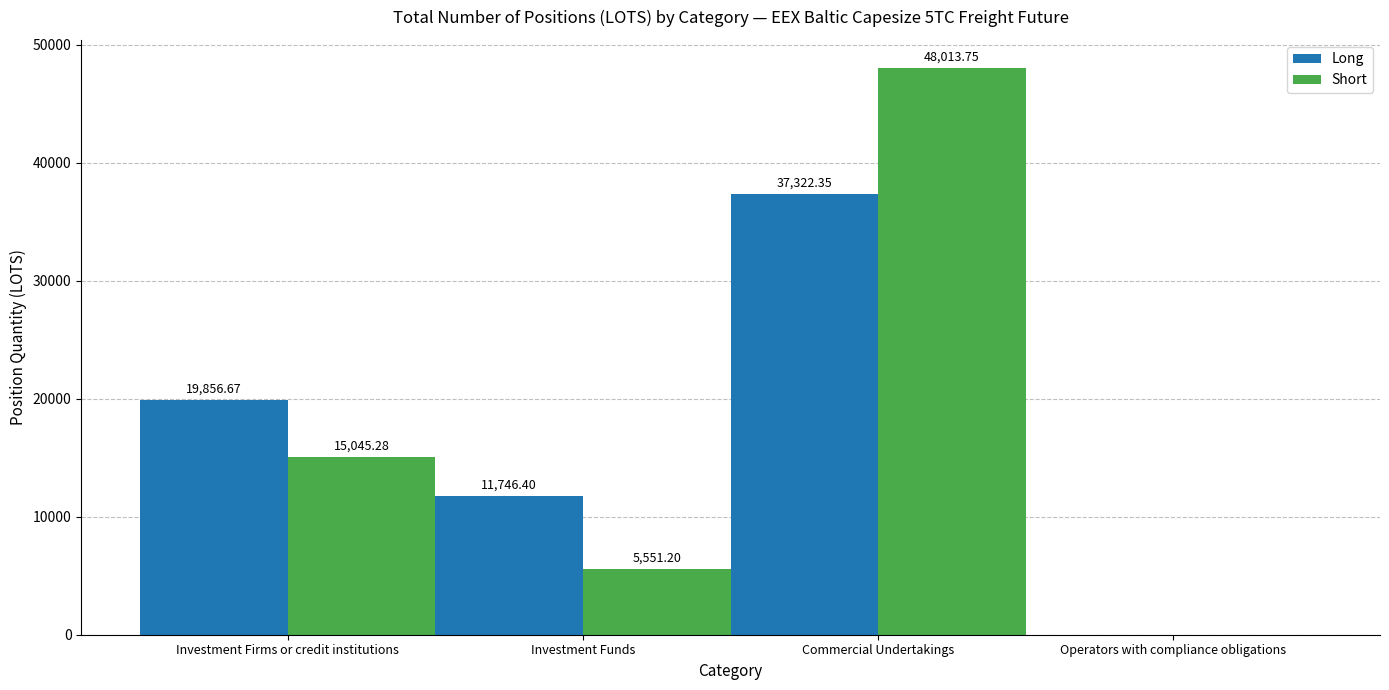

At which category is the sum across all series the highest?

Commercial Undertakings